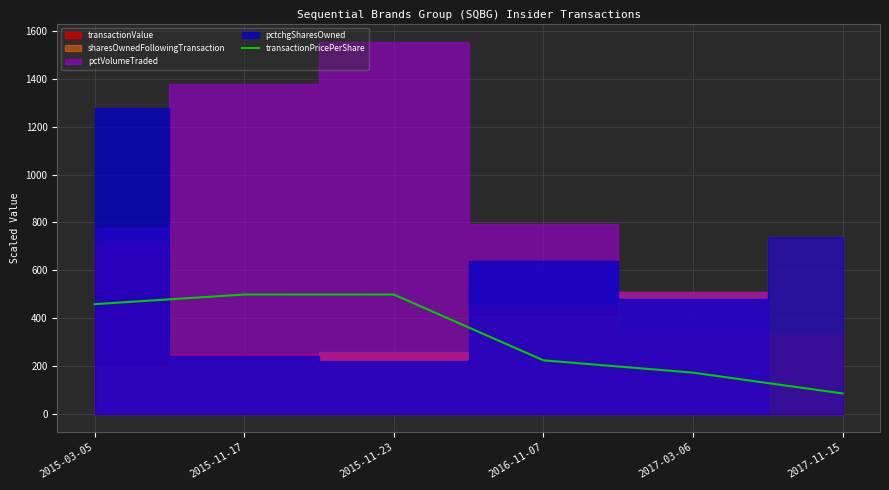

Where is the first local maximum?

2015-11-17